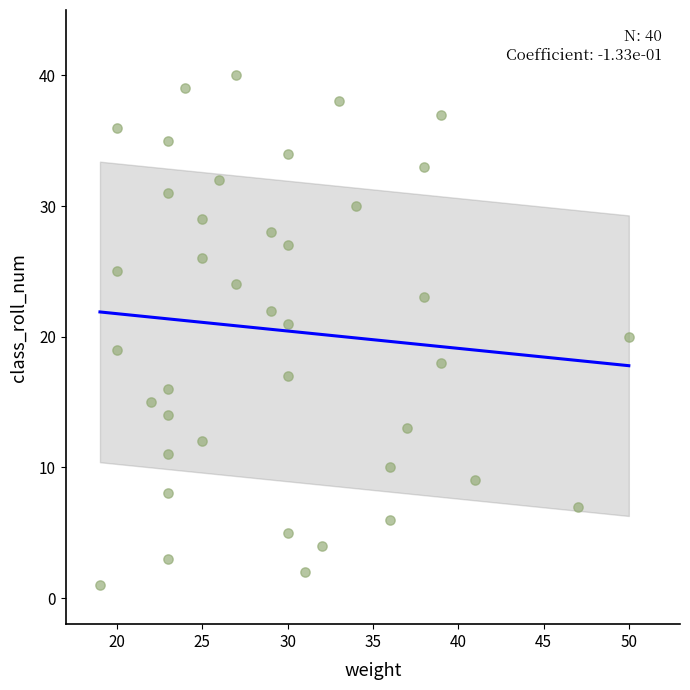

What is the range of Y values (max minus min)?

39